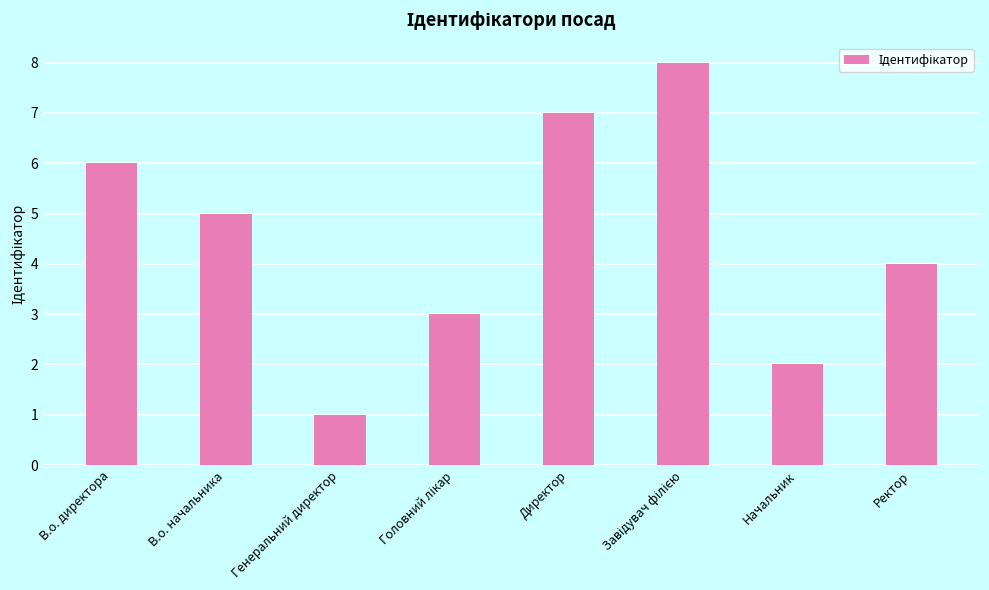

Count the values in the range 3 to 7.

5